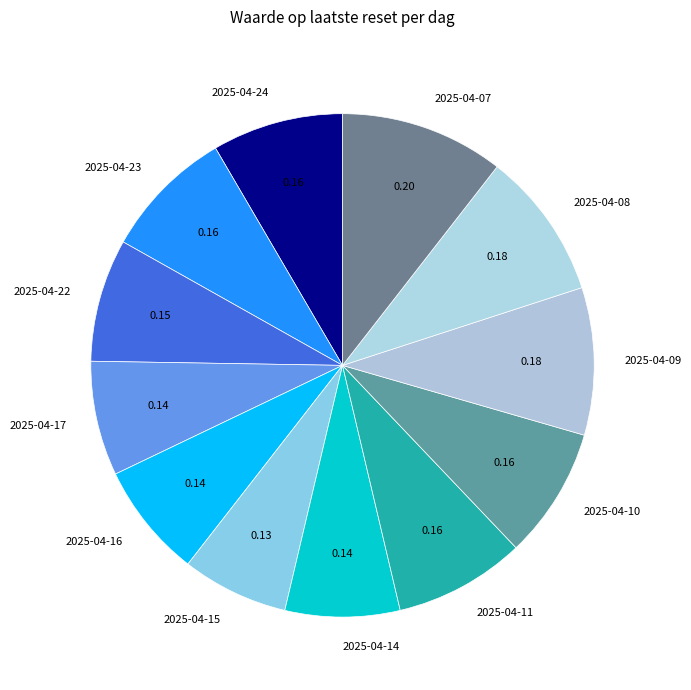

Is 2025-04-09 the majority of the pie?

No